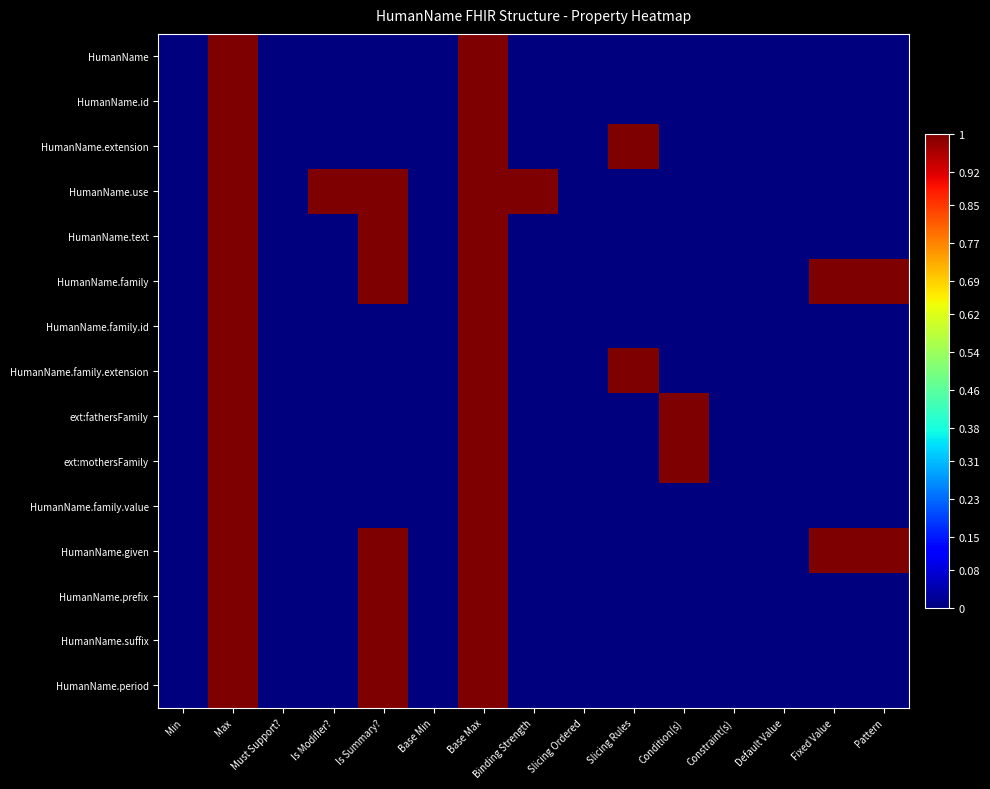

Which series changed the most between Slicing Ordered and Condition(s)?

ext:fathersFamily